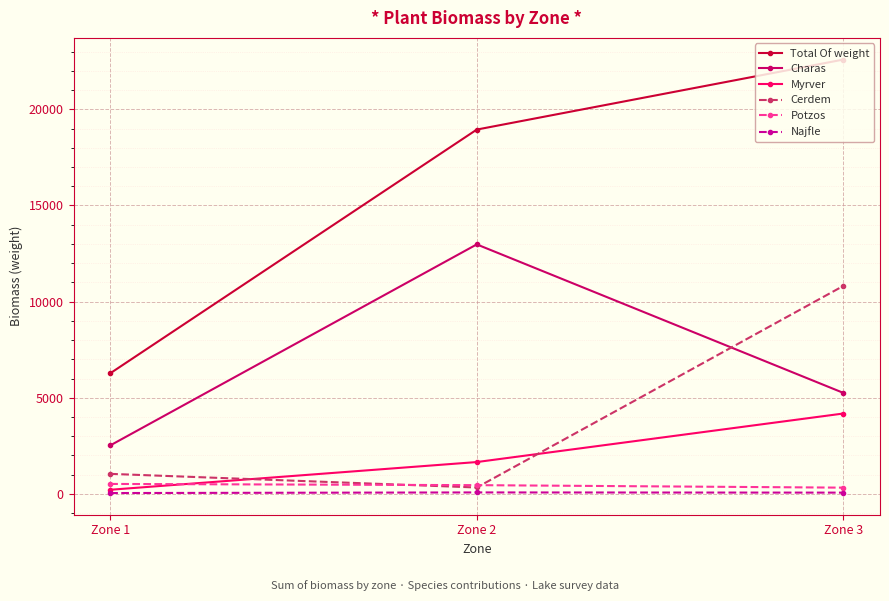

What is the difference between the highest and lowest values at Zone 2?

18867.8